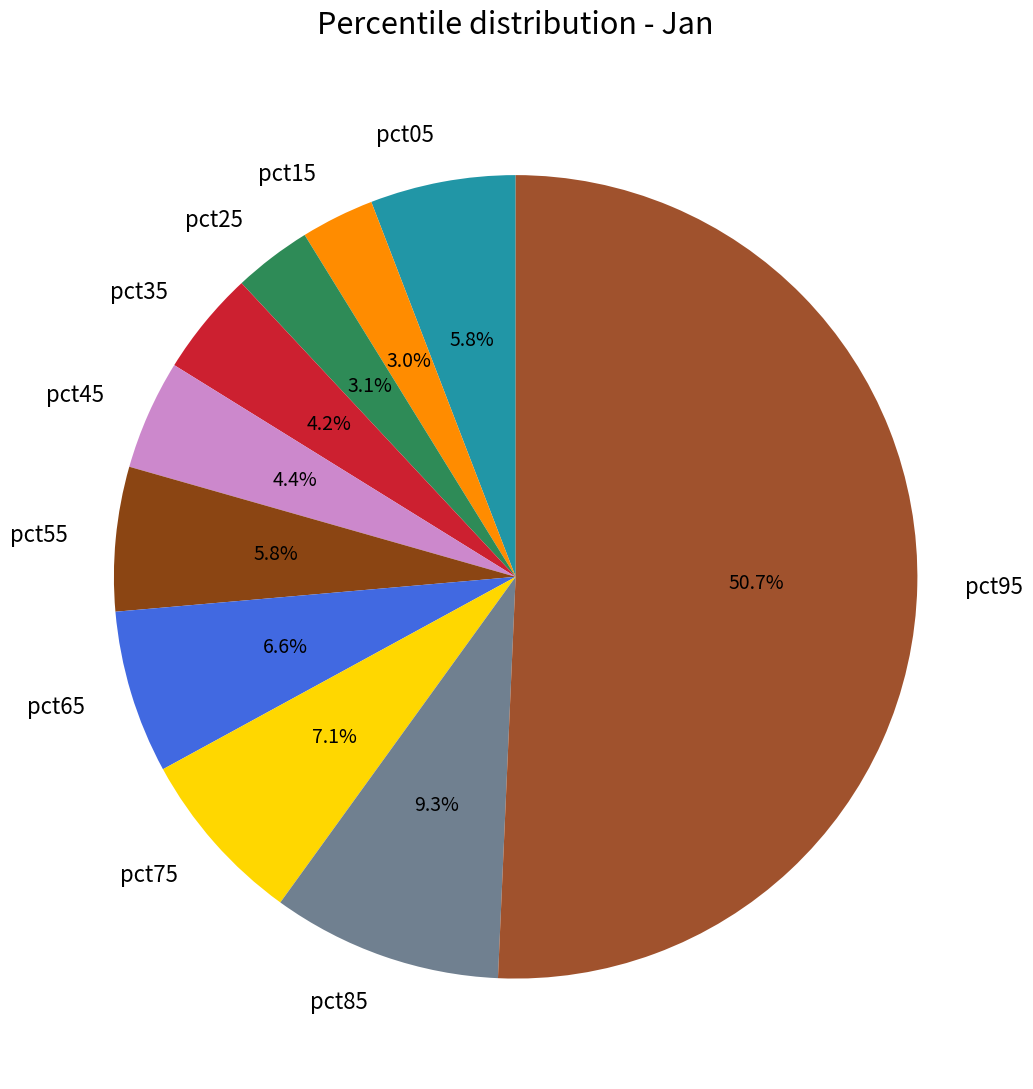

Count the number of slices in the pie.

10